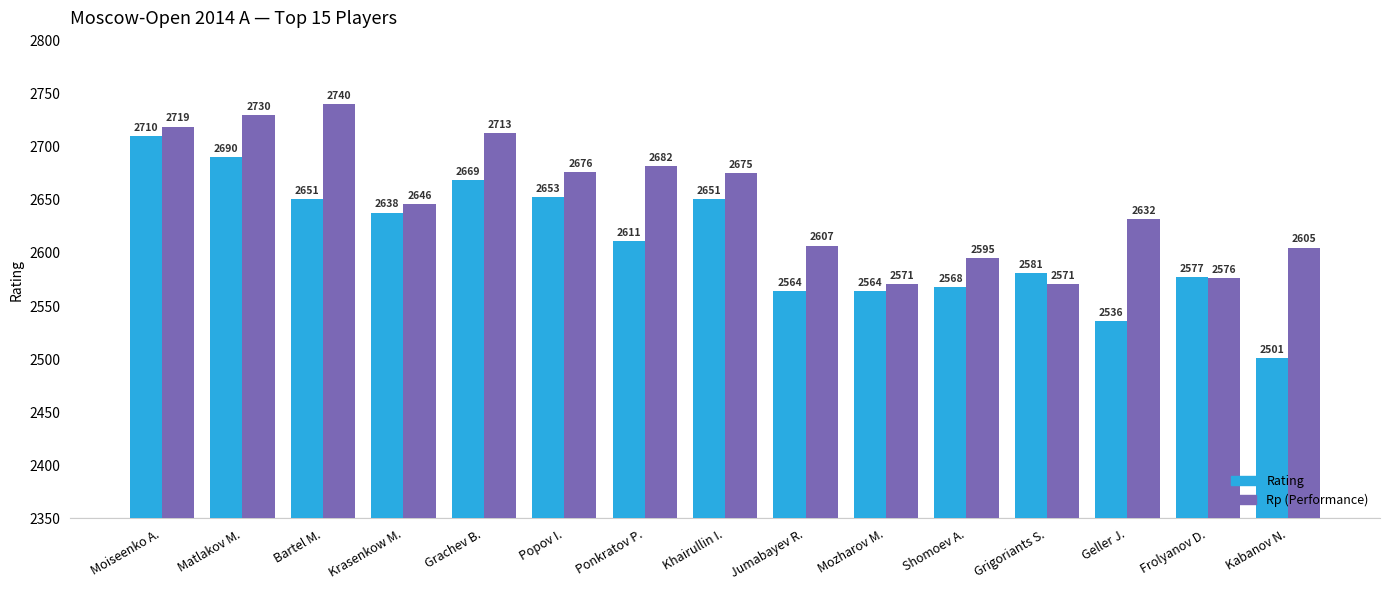

At which category is the sum across all series the highest?

Moiseenko A.